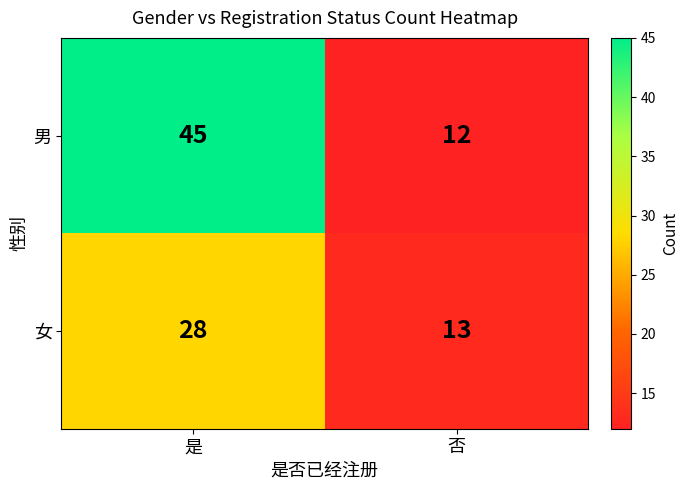

Which label corresponds to the smallest value in the chart?

否